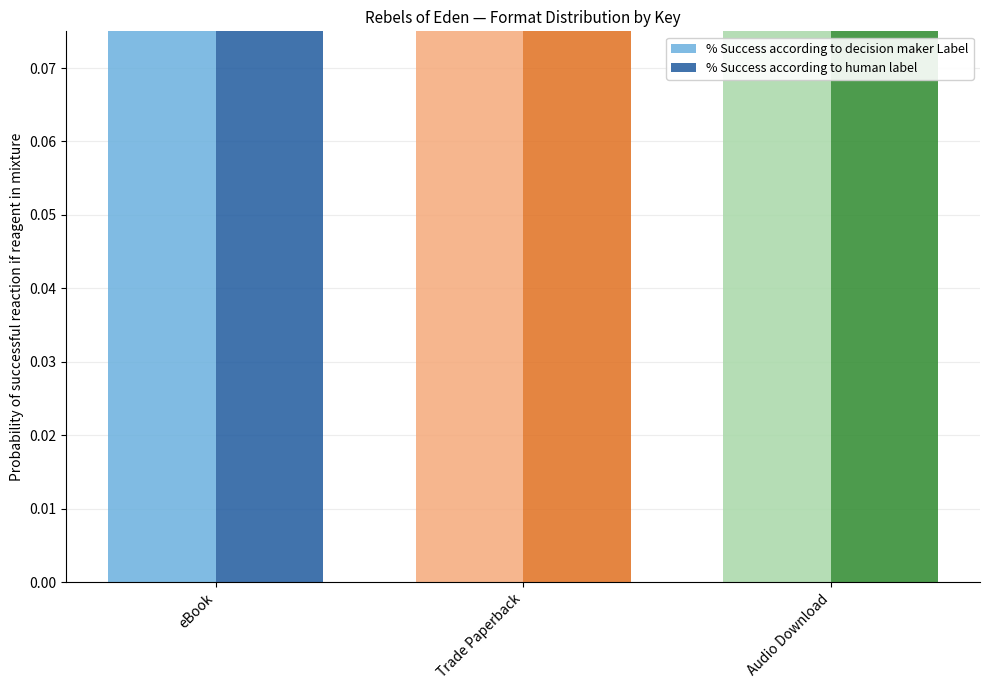

The value of % Success according to human label at Audio Download is 65.9. True or false?

False